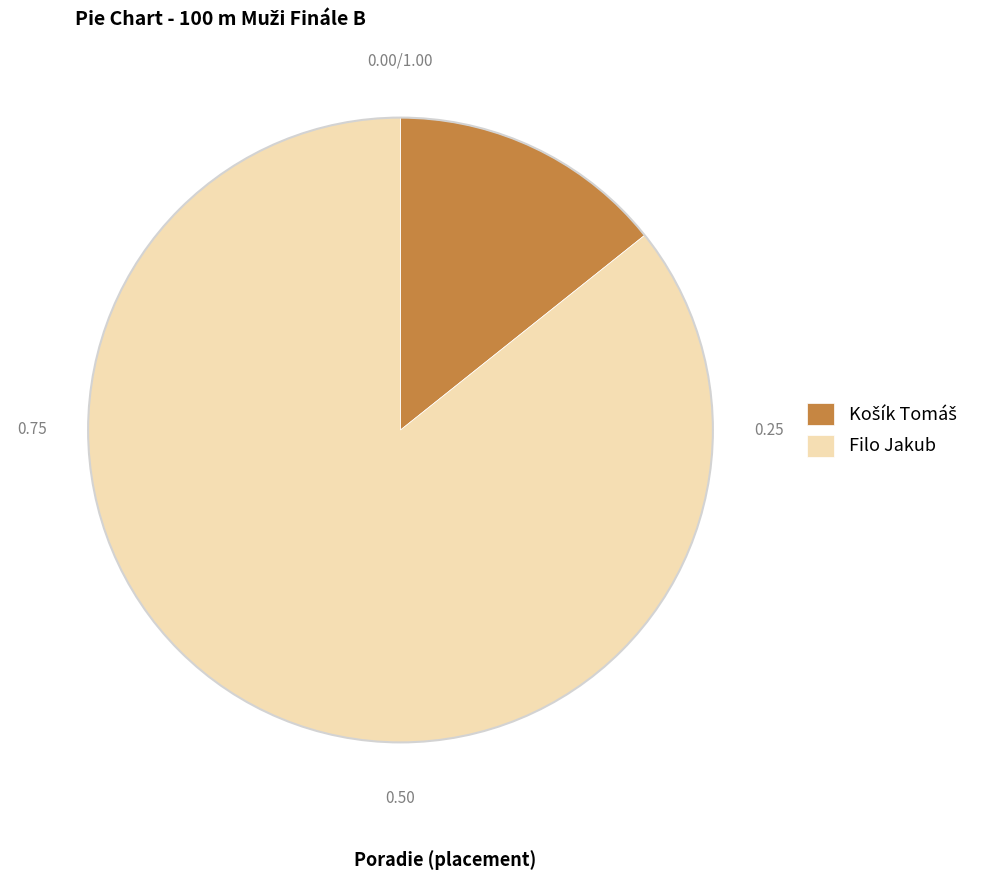

Which slice is the largest?

Filo Jakub